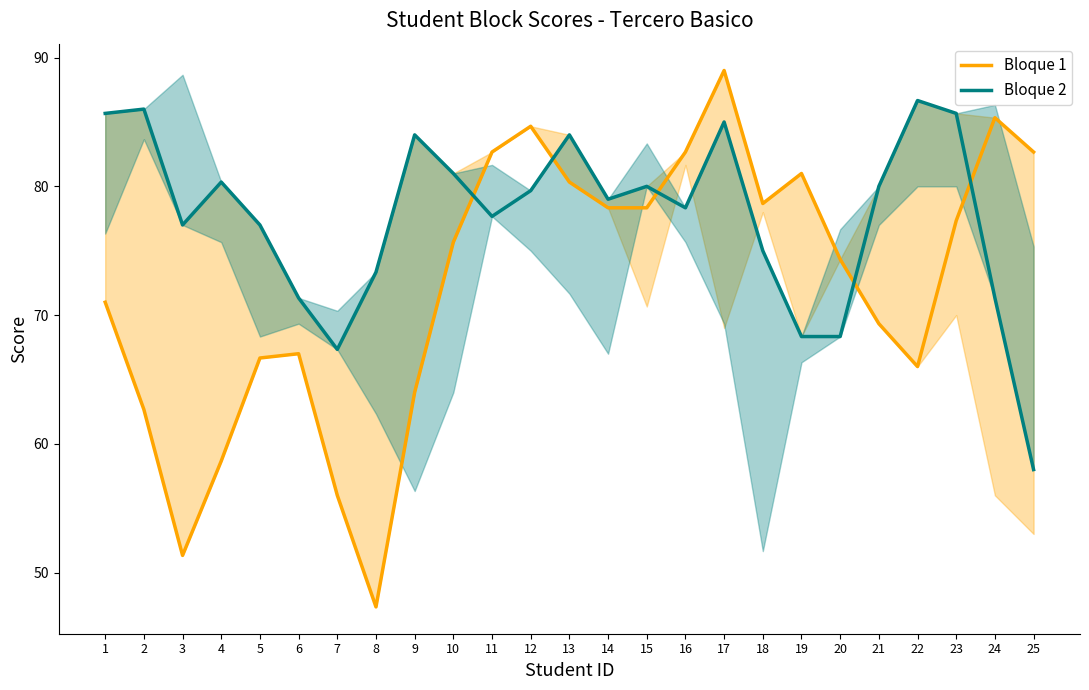

What is the total value across all series at 20?

142.7